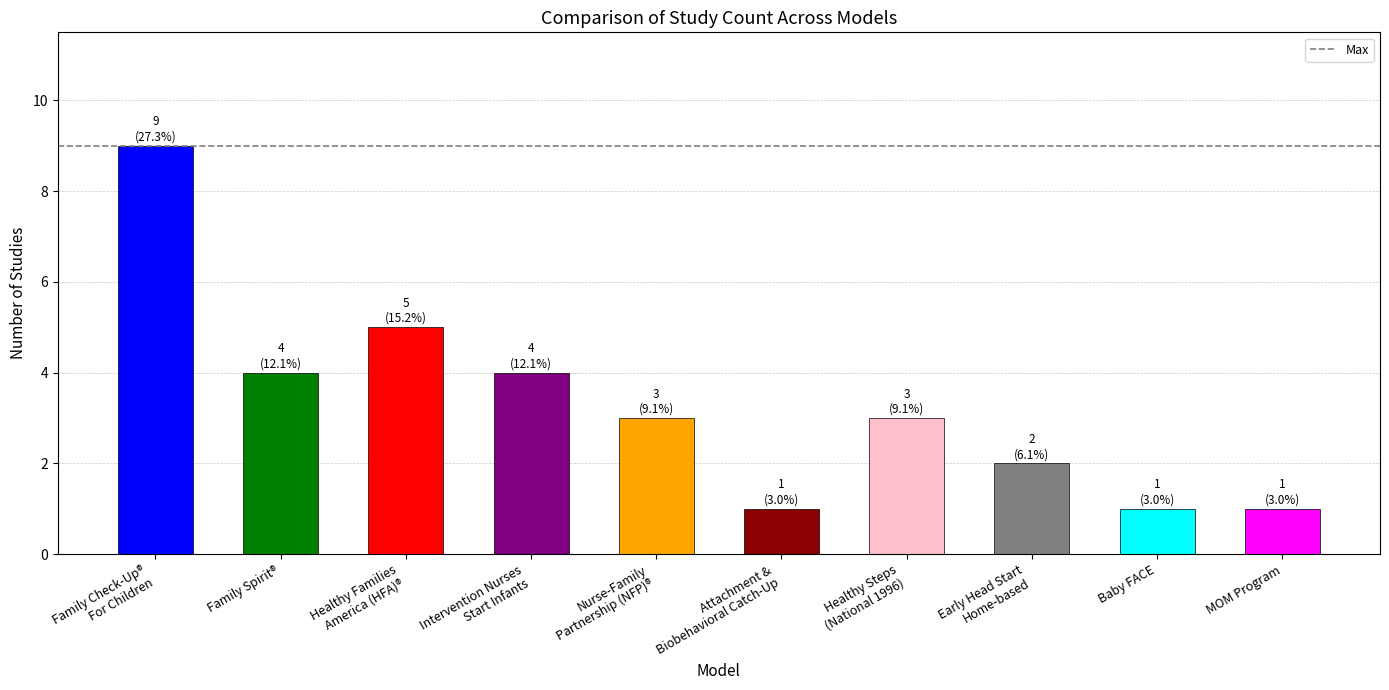

What is the smallest value displayed?

1